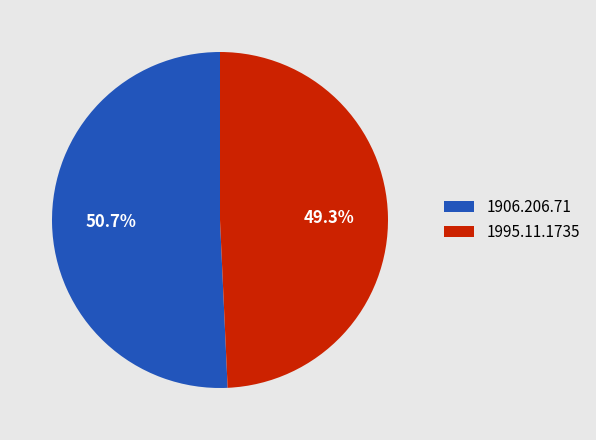

Which has a higher value, 1906.206.71 or 1995.11.1735?

1906.206.71